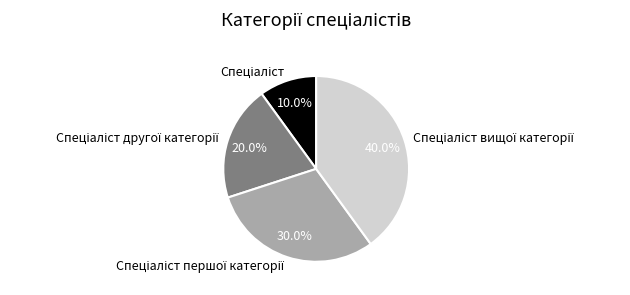

To the nearest percent, what is the difference between the largest and smallest slice percentages?

30%